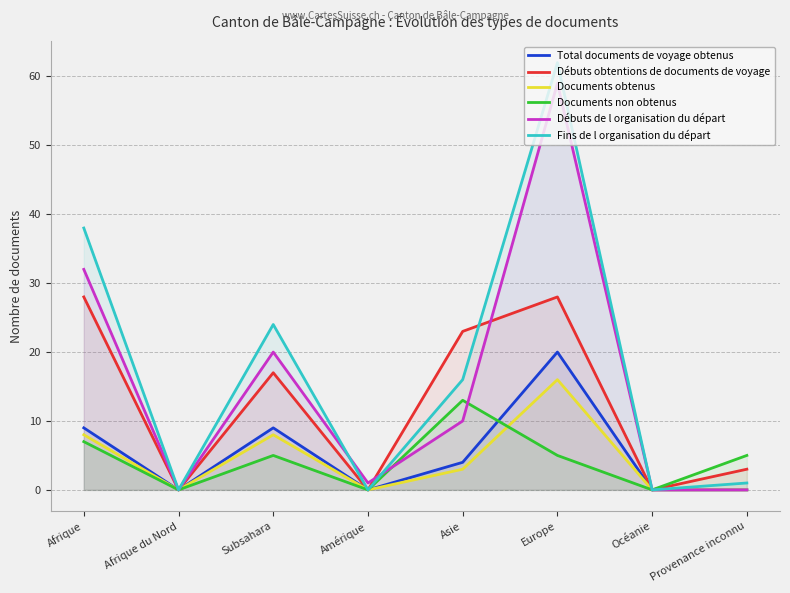

True or false: Total documents de voyage obtenus and Documents obtenus intersect in this chart.

False